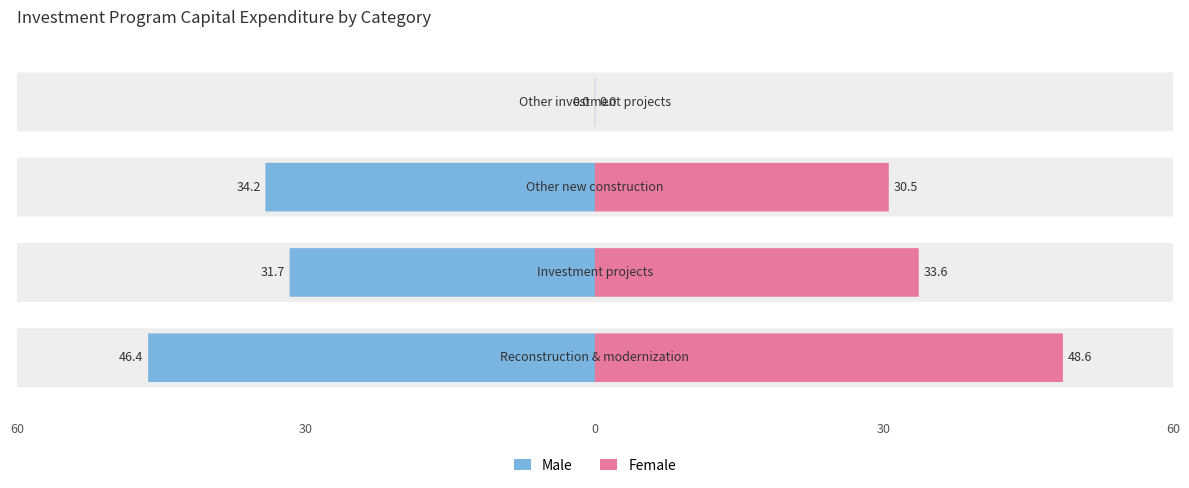

What is the greatest value displayed?

48.6